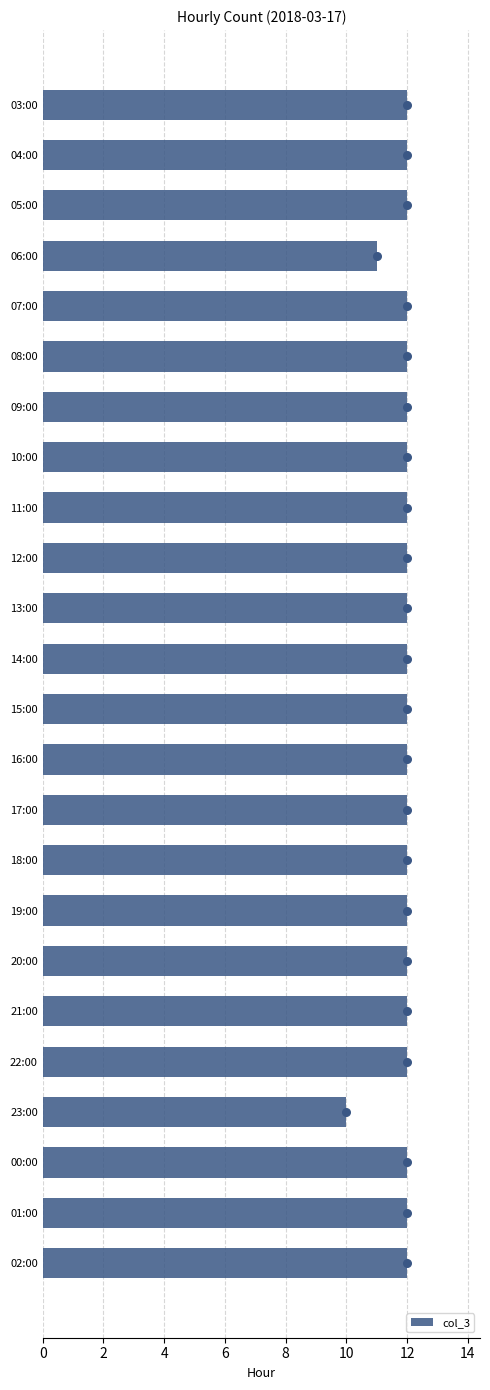

Which category has the lowest value in the col_3 series?

23:00